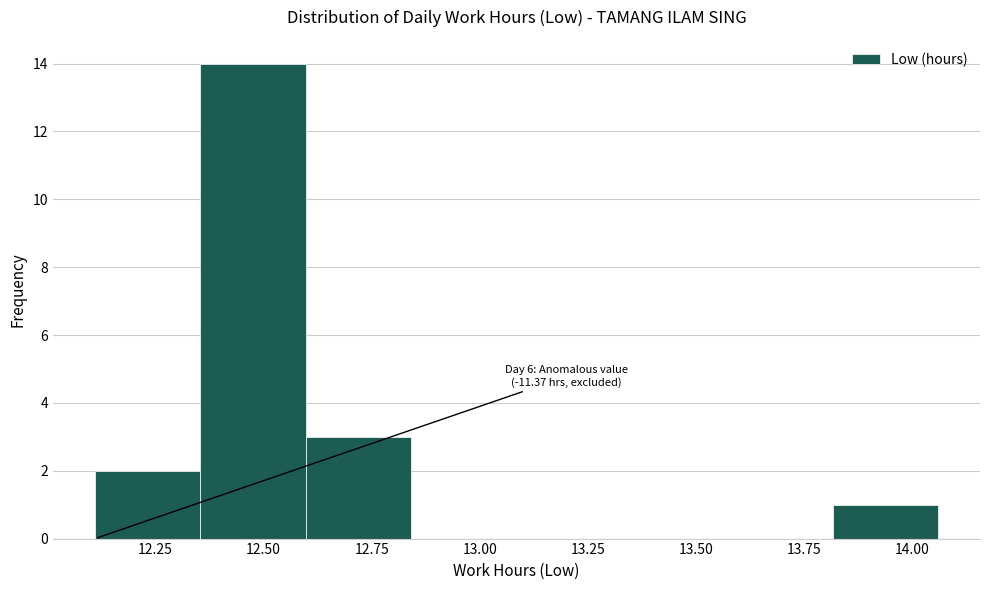

Which range on the x-axis has the tallest bar?

12.35 to 12.60